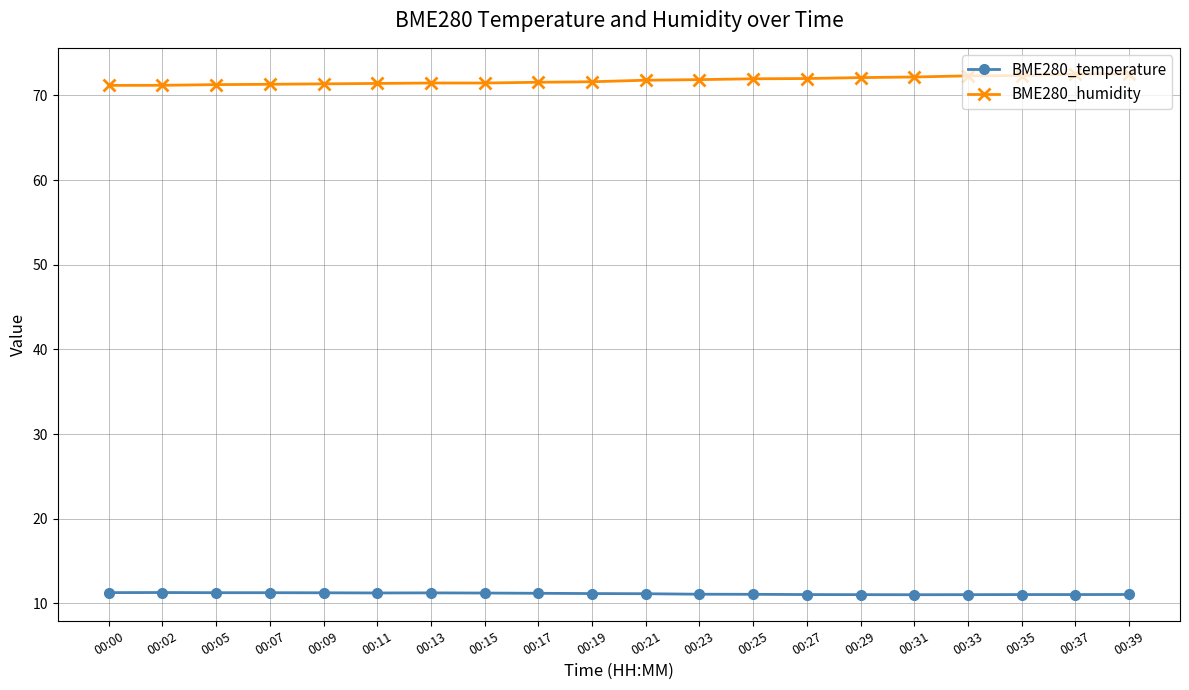

Is it true that BME280_temperature equals 11.0 at 00:27?

True